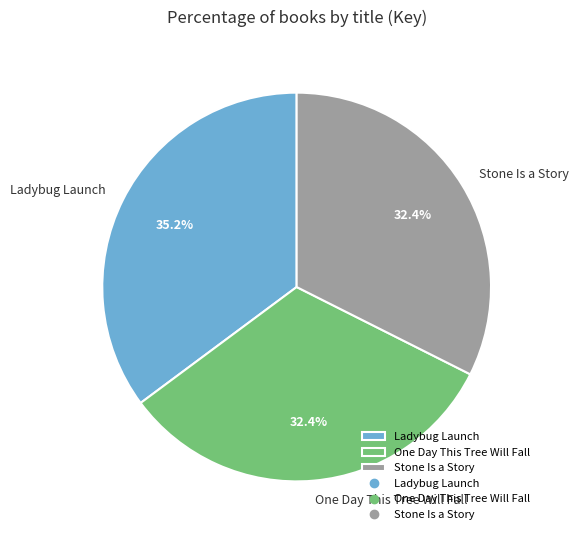

Is there any slice that represents more than half of the pie?

No